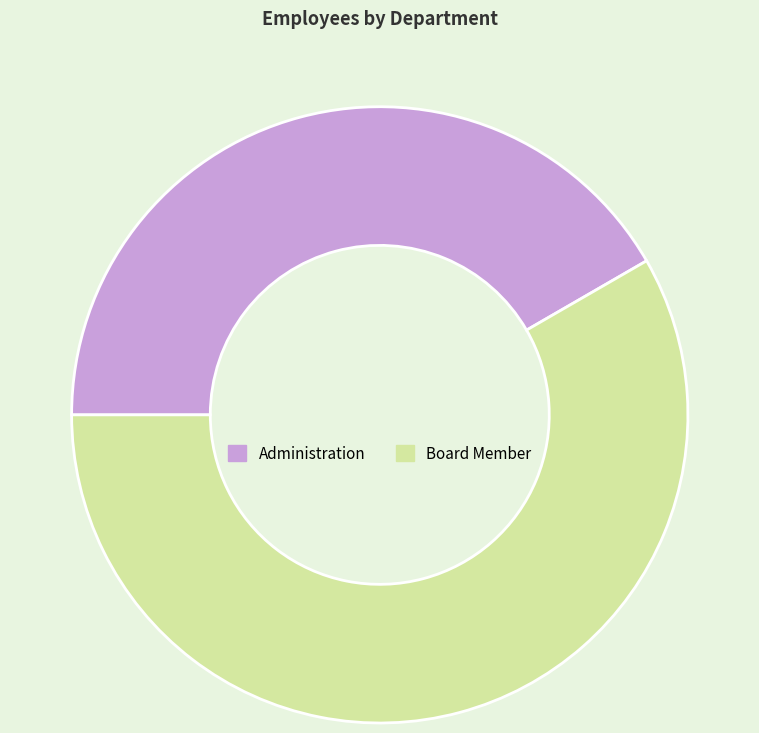

Rank the categories by value from highest to lowest.

Board Member, Administration